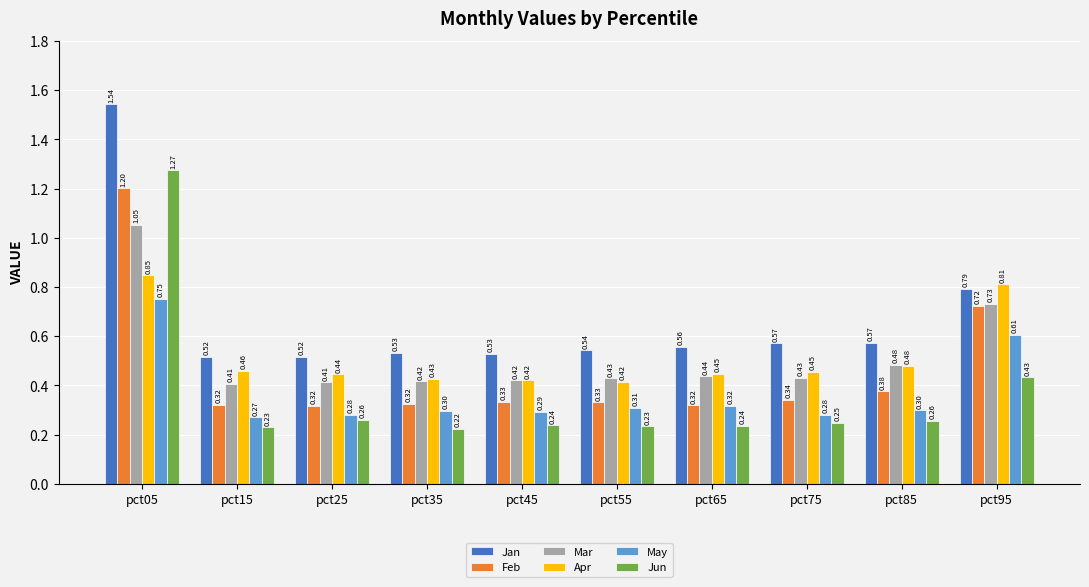

At which category is the sum across all series the highest?

pct05